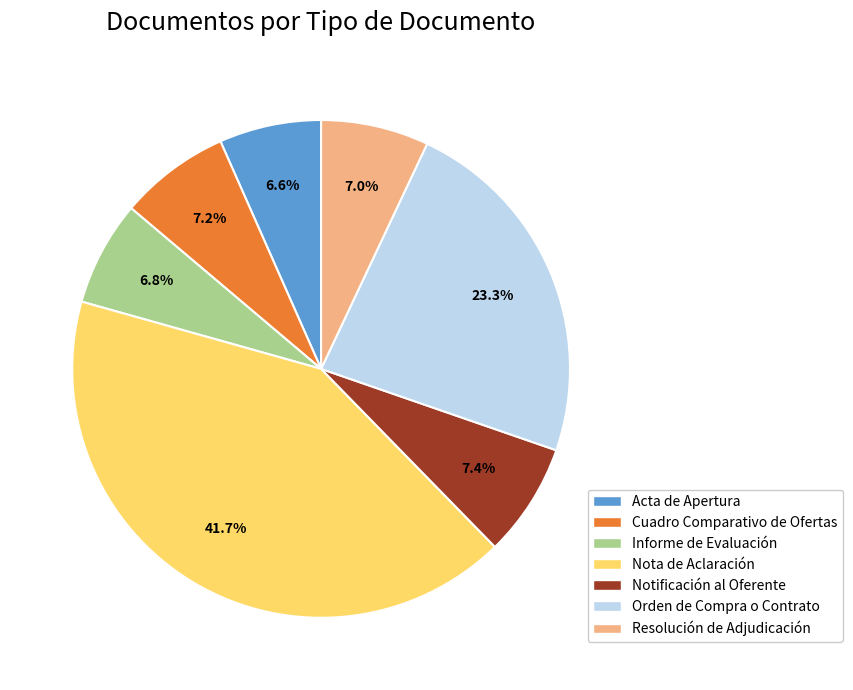

Approximately how many times larger is the value at Cuadro Comparativo de Ofertas compared to Orden de Compra o Contrato?

0.3